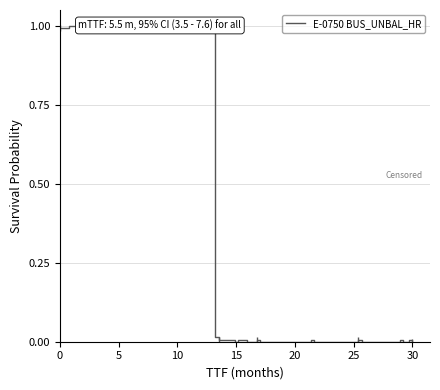

How many points are higher than both their immediate neighbors (excluding endpoints)?

13